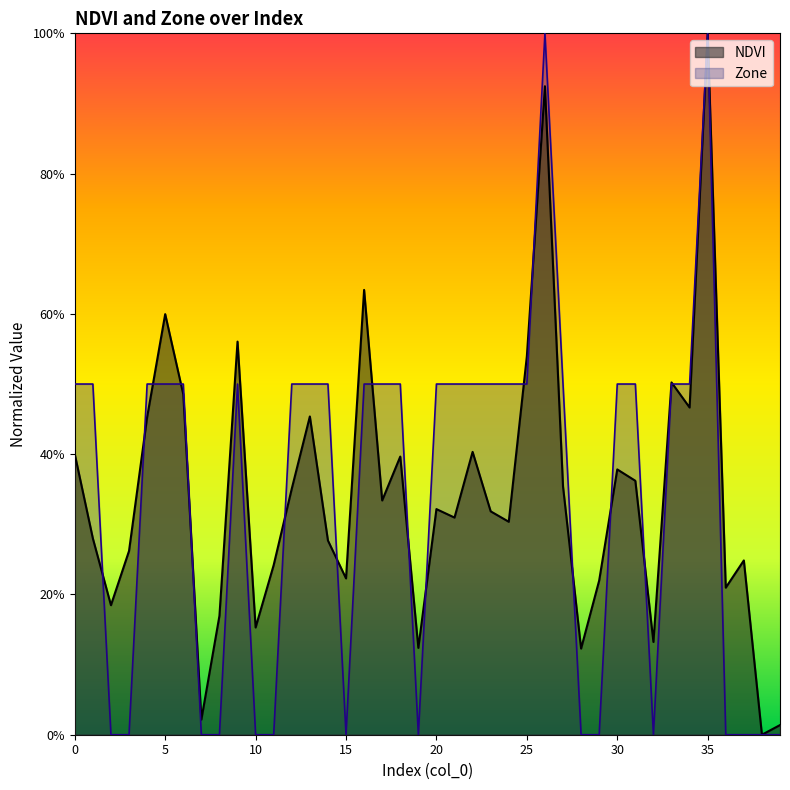

Which series changed the most between 9 and 10?

Zone